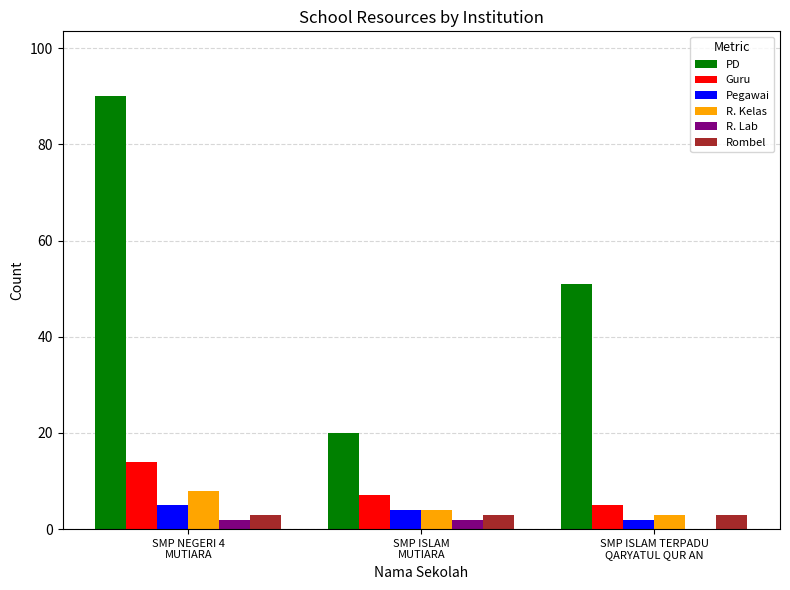

Are the bars grouped side by side (vs. stacked)?

Yes